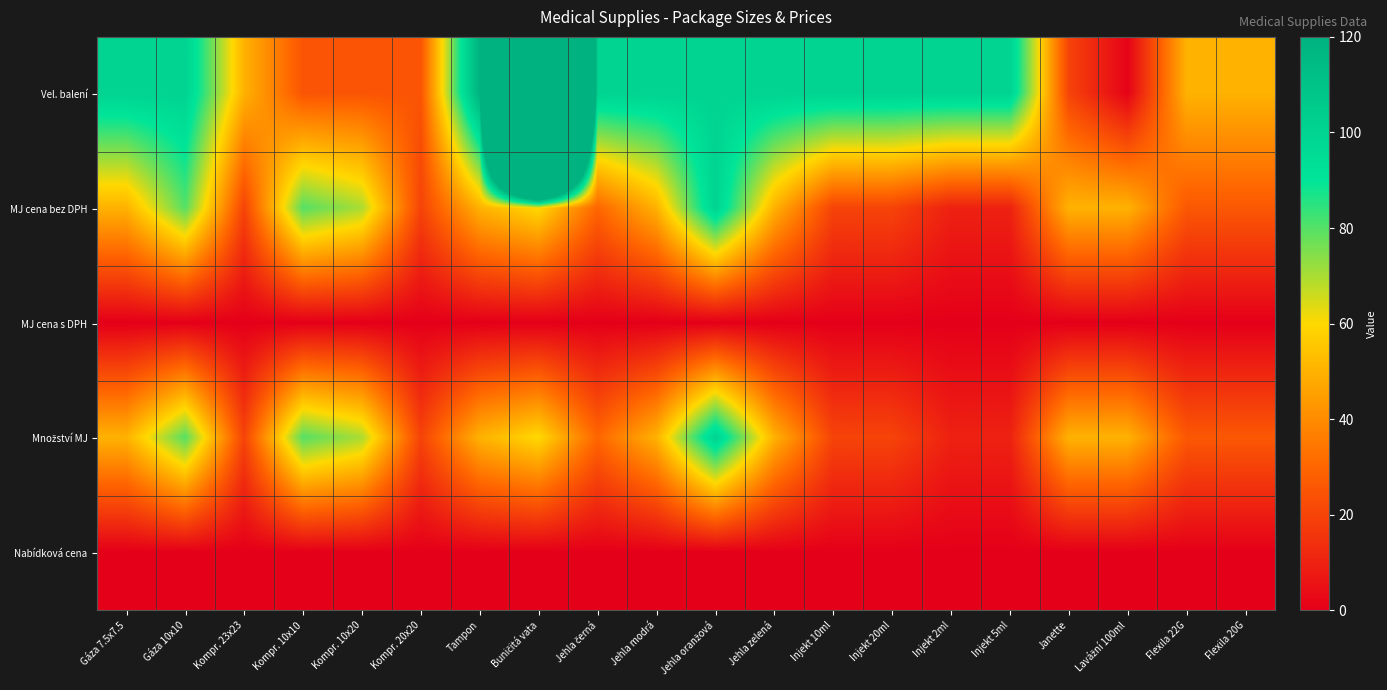

Which category has the lowest value across all series?

Gáza 7.5x7.5